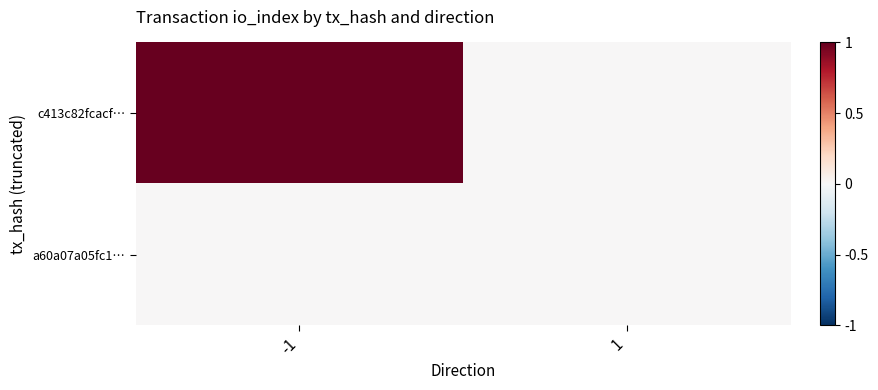

Which series has the widest spread of values?

c413c82fcacf…